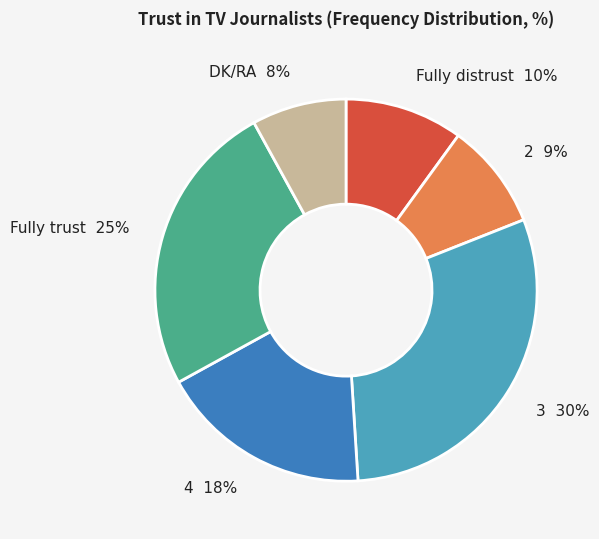

Is 4 the majority of the pie?

No